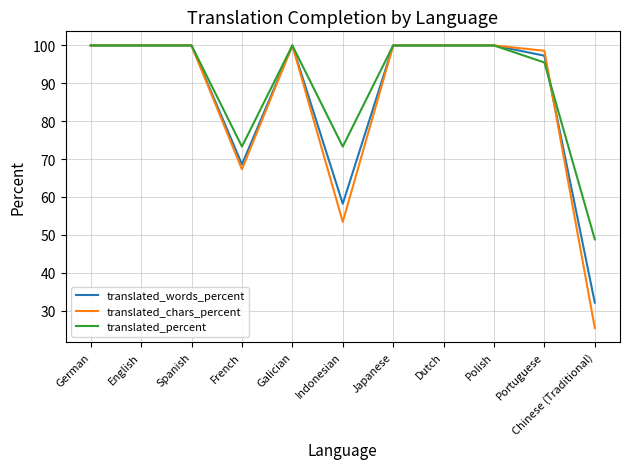

Read the translated_words_percent value at Japanese.

100.0